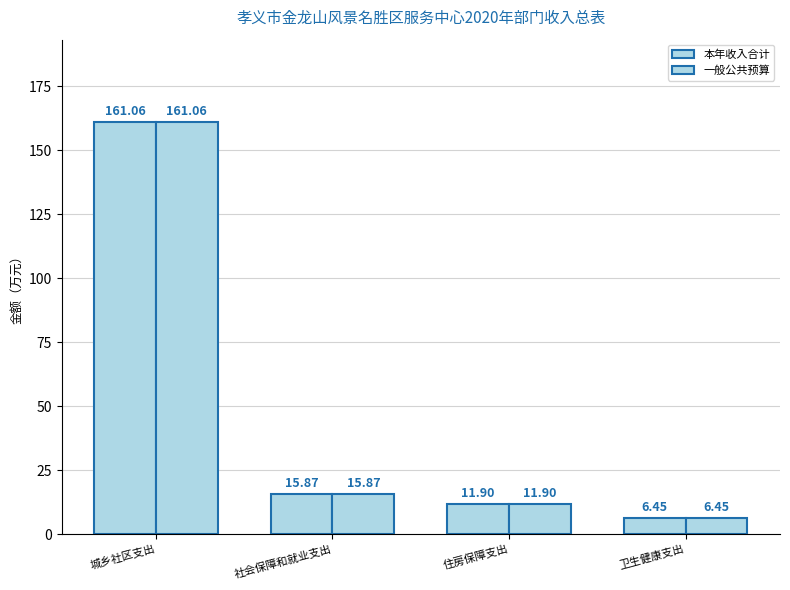

How many data points in 本年收入合计 are above 15?

2